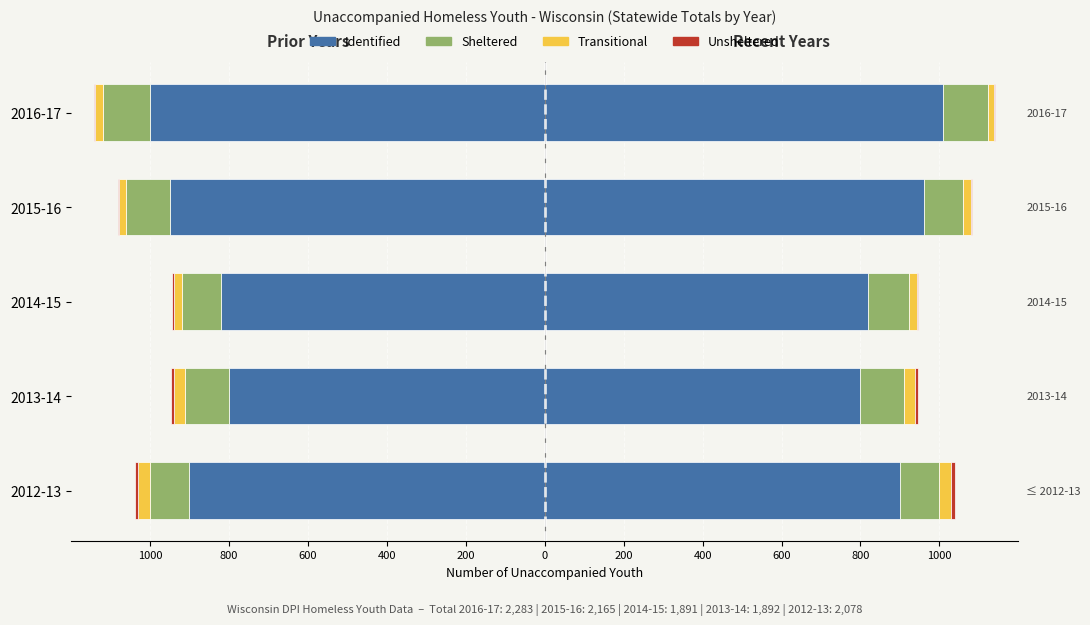

List the series in order of their peak value, lowest first.

Unsheltered, Transitional, Sheltered, Identified